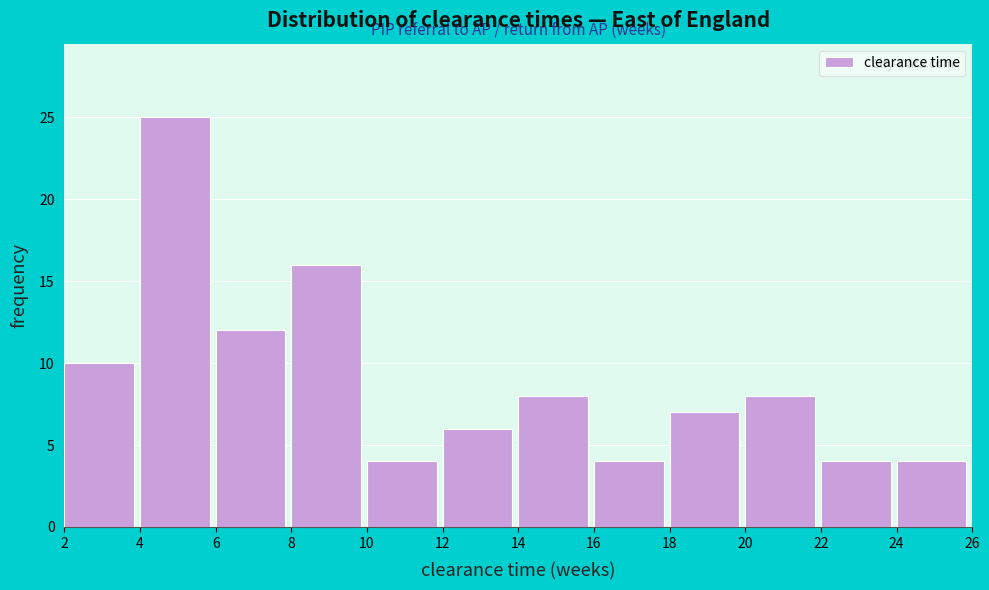

Reading left to right, transcribe this chart: for each bar, give the range it covers on the x-axis and its height. The values are not printed on the chart, so give them approximately, as read against the axis.

2 to 4: 10
4 to 6: 25
6 to 8: 12
8 to 10: 16
10 to 12: 4
12 to 14: 6
14 to 16: 8
16 to 18: 4
18 to 20: 7
20 to 22: 8
22 to 24: 4
24 to 26: 4